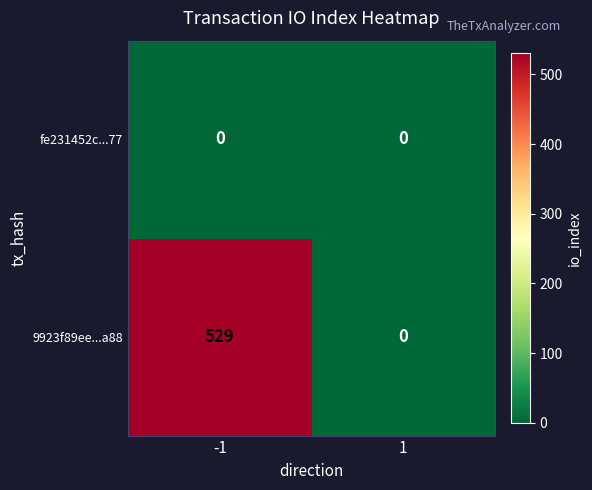

What is the sum of all 9923f89ee...a88 values?

529